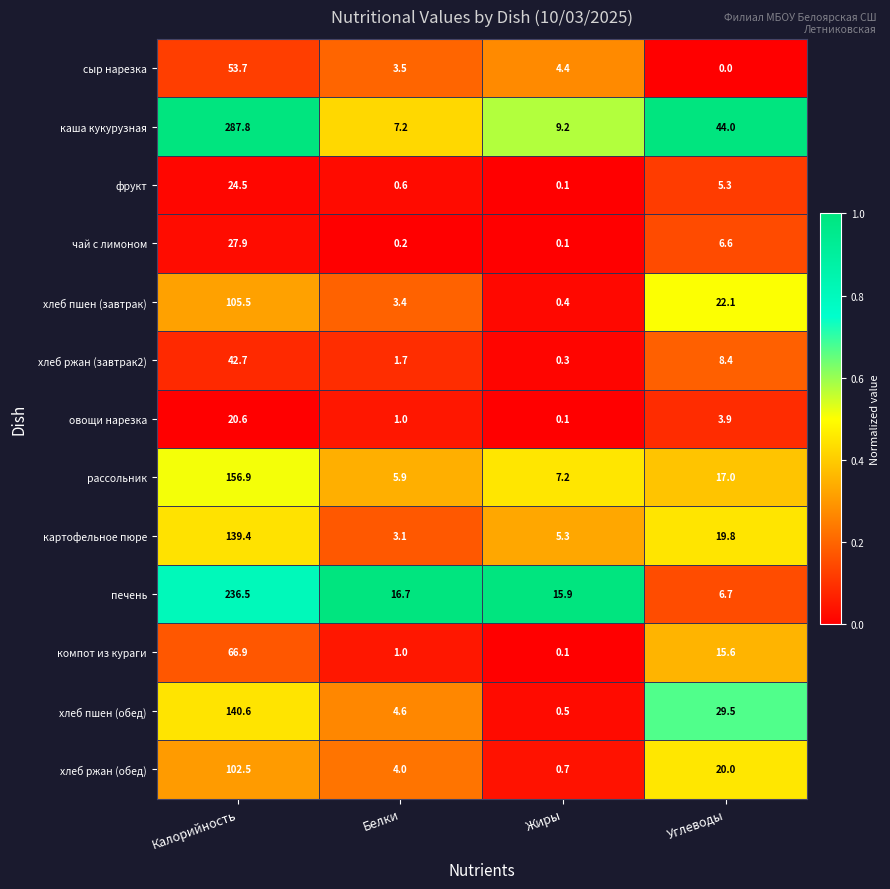

What is the highest value of the картофельное пюре series?

139.4